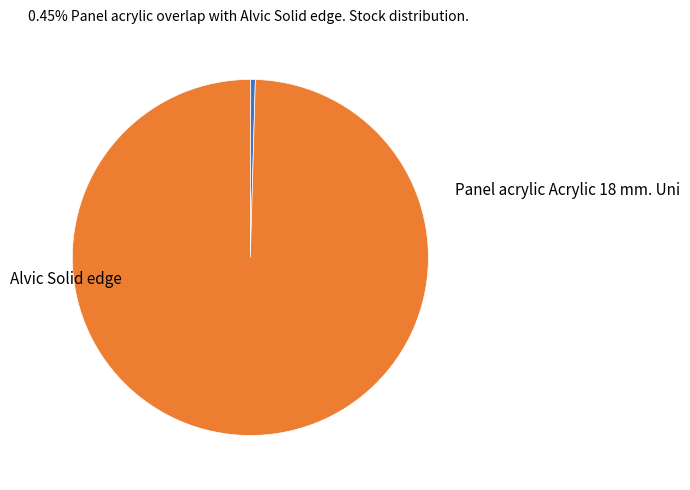

Does any single category account for the majority?

Yes